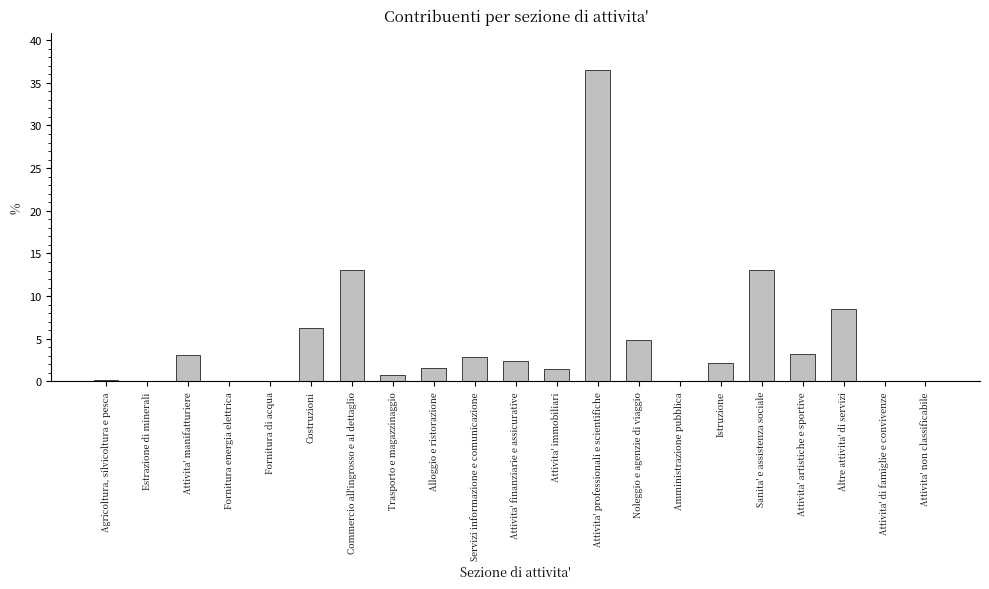

What is the maximum value shown in the chart?

36.5